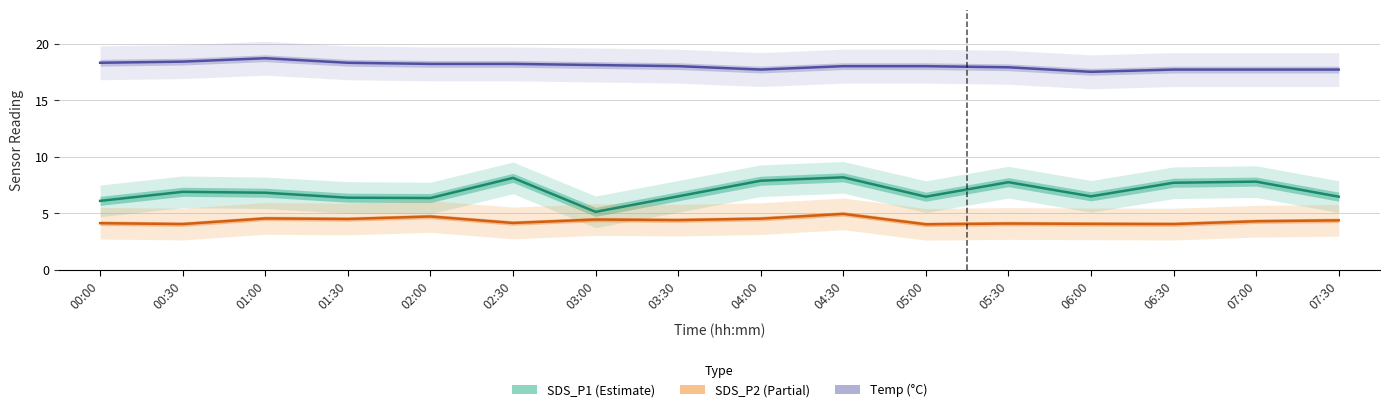

The Temp (°C) series shows 17.7 at 07:00. True or false?

True